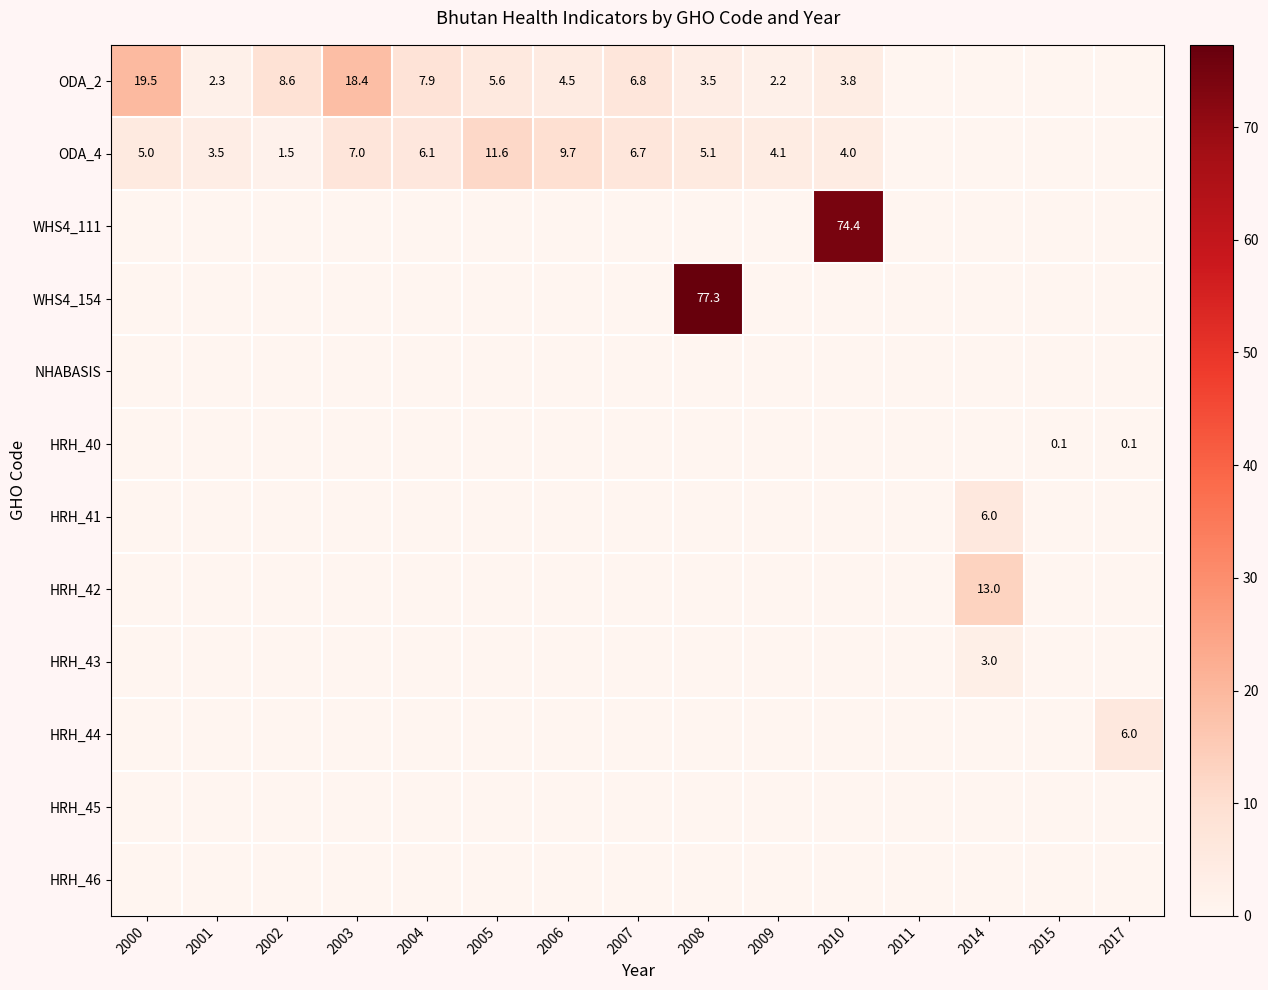

What is the difference between the ODA_4 values at 2005 and 2007?

4.9